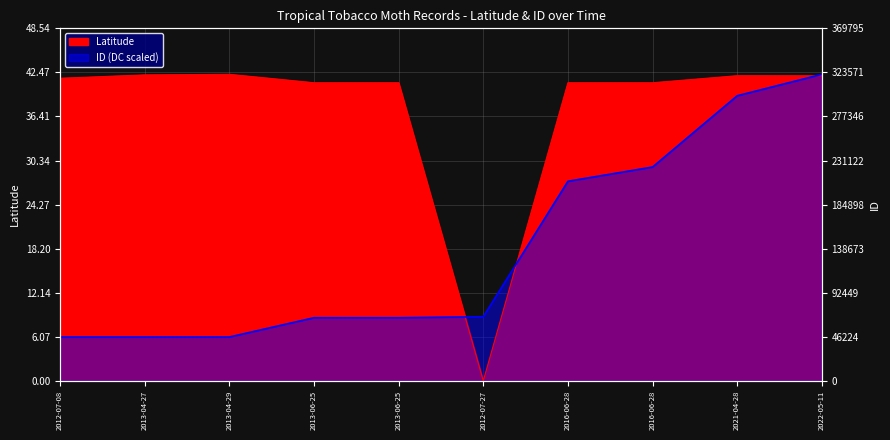

What is the value of the Latitude point at the 8th from the left?

41.1